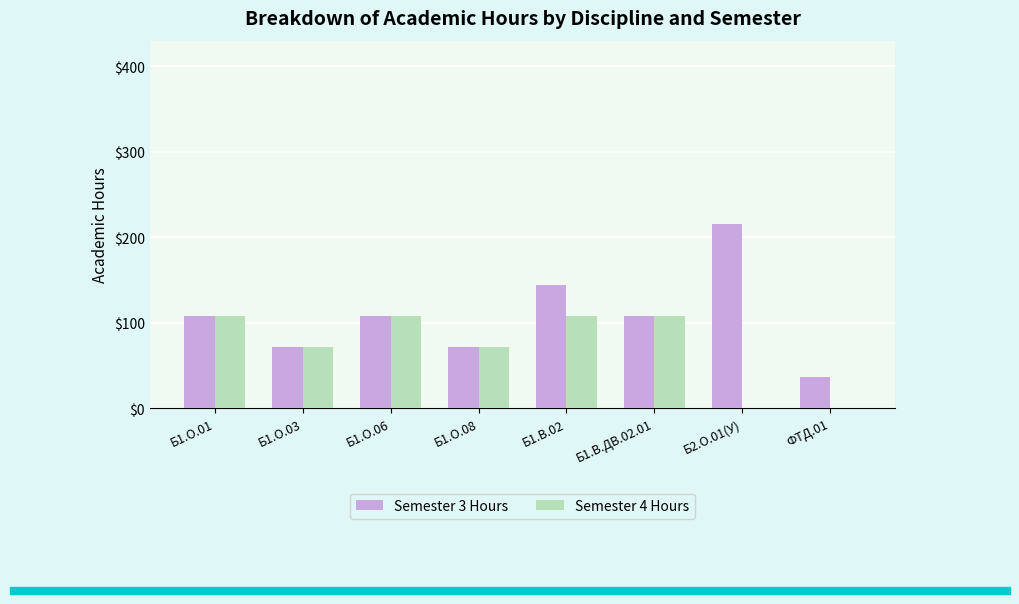

At which label does Semester 3 Hours reach its peak?

Б2.О.01(У)